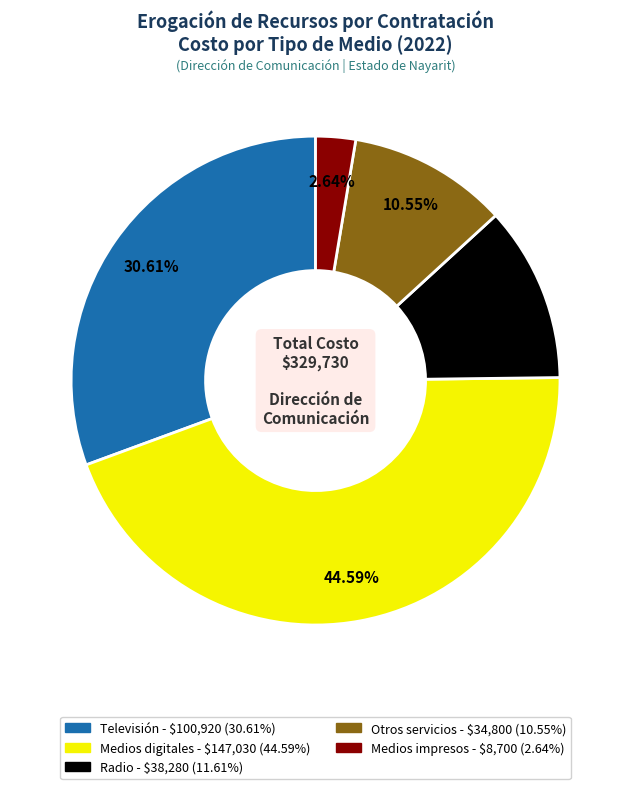

Is there any slice that represents more than half of the pie?

No